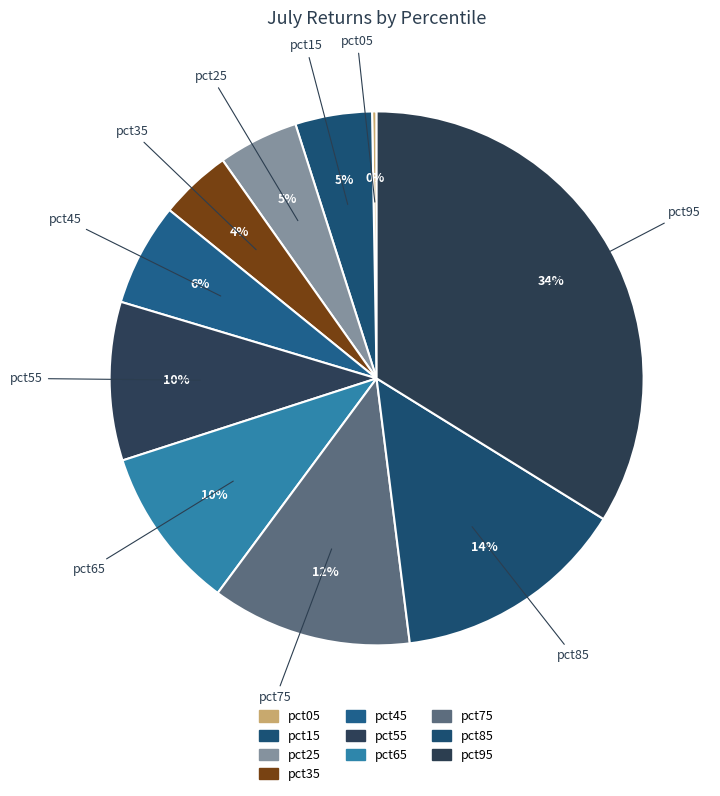

How many segments does this pie chart have?

10